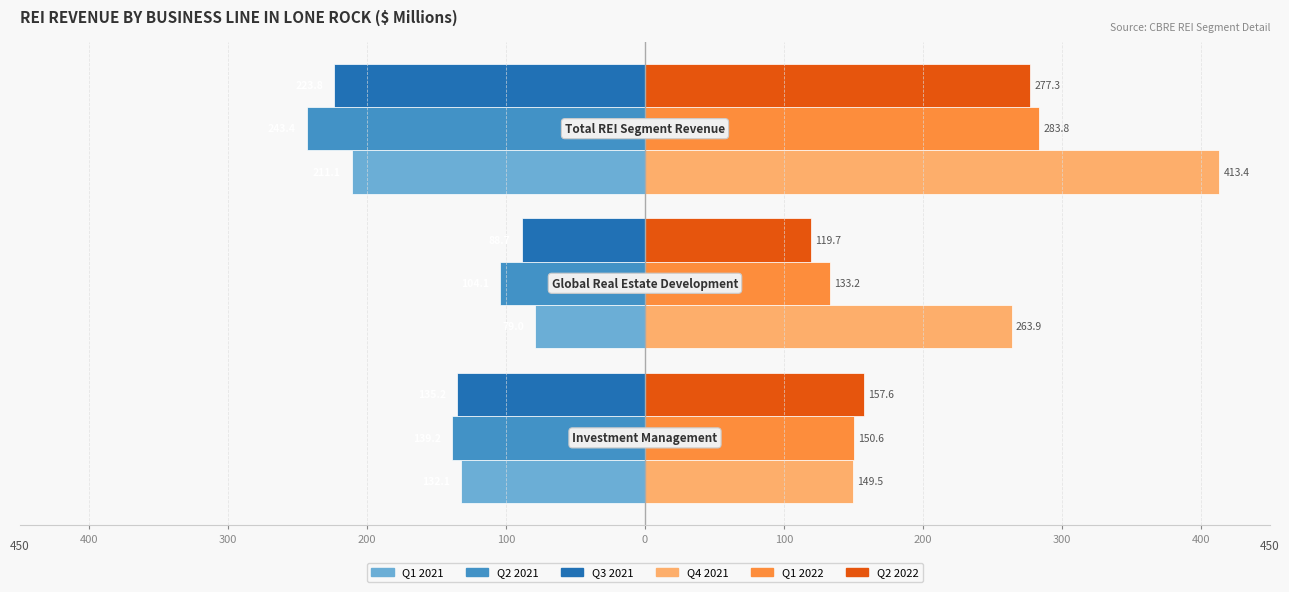

What are all the series names shown in the legend?

Q1 2021, Q2 2021, Q3 2021, Q4 2021, Q1 2022, Q2 2022